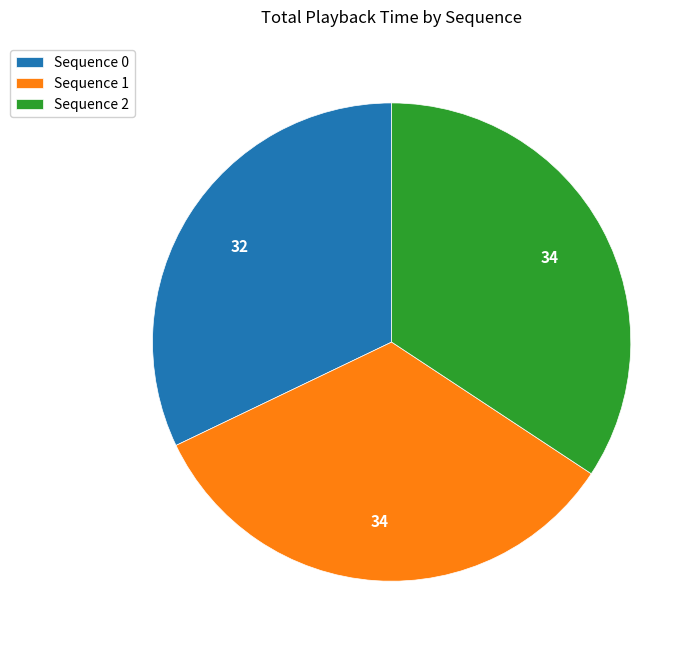

Does any single category account for the majority?

No